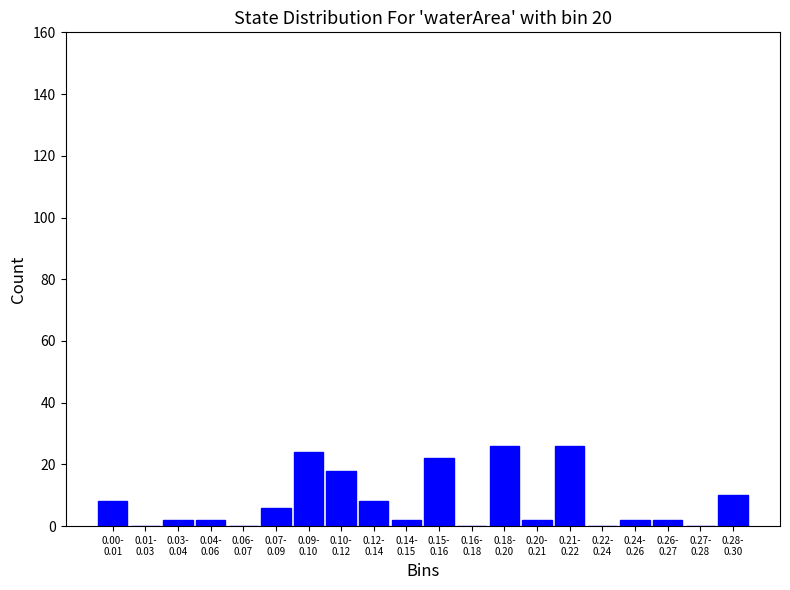

What is the maximum value shown in the chart?

26